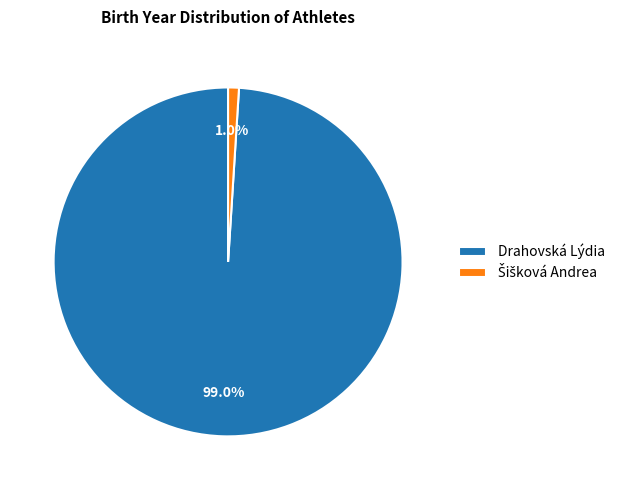

Count the number of slices in the pie.

2